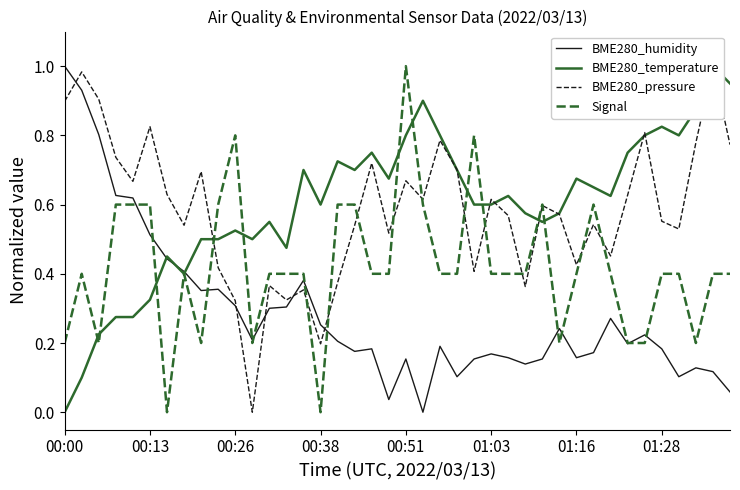

List the series in order of their peak value, lowest first.

BME280_humidity, BME280_temperature, BME280_pressure, Signal